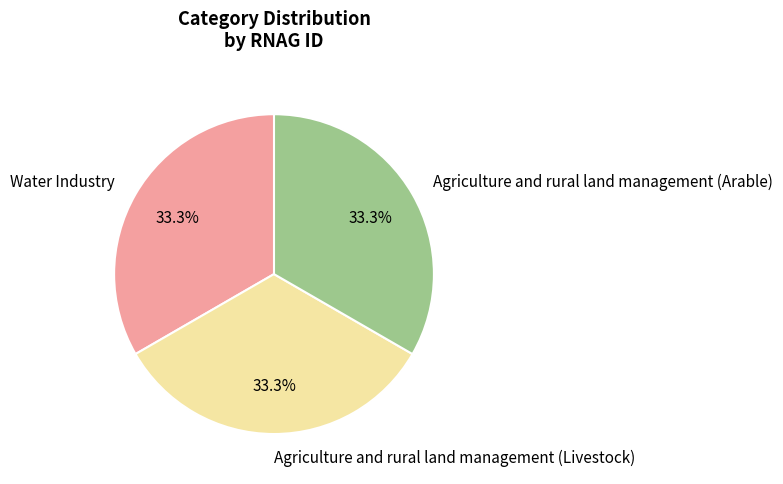

What percentage do Agriculture and rural land management (Livestock) and Agriculture and rural land management (Arable) together represent?

66.7%